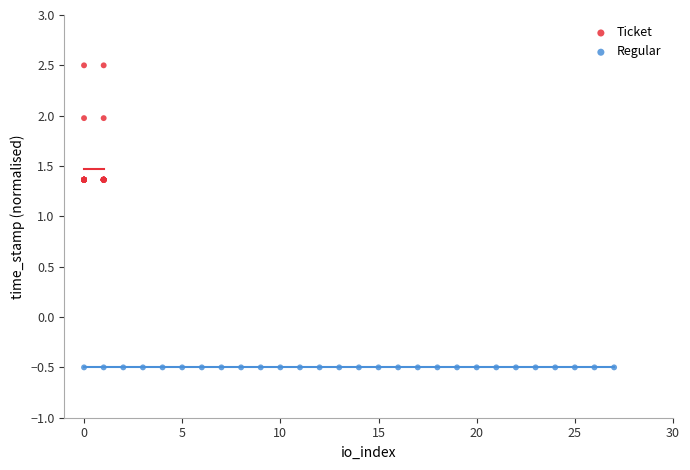

Which series contains the highest Y value?

Ticket